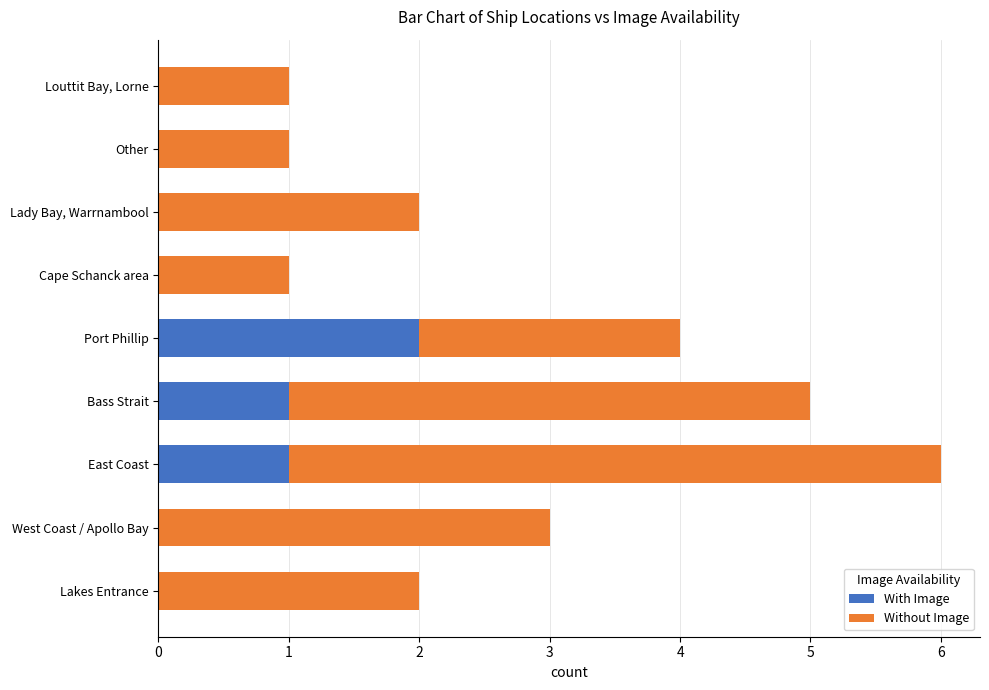

At which category is the sum across all series the highest?

East Coast